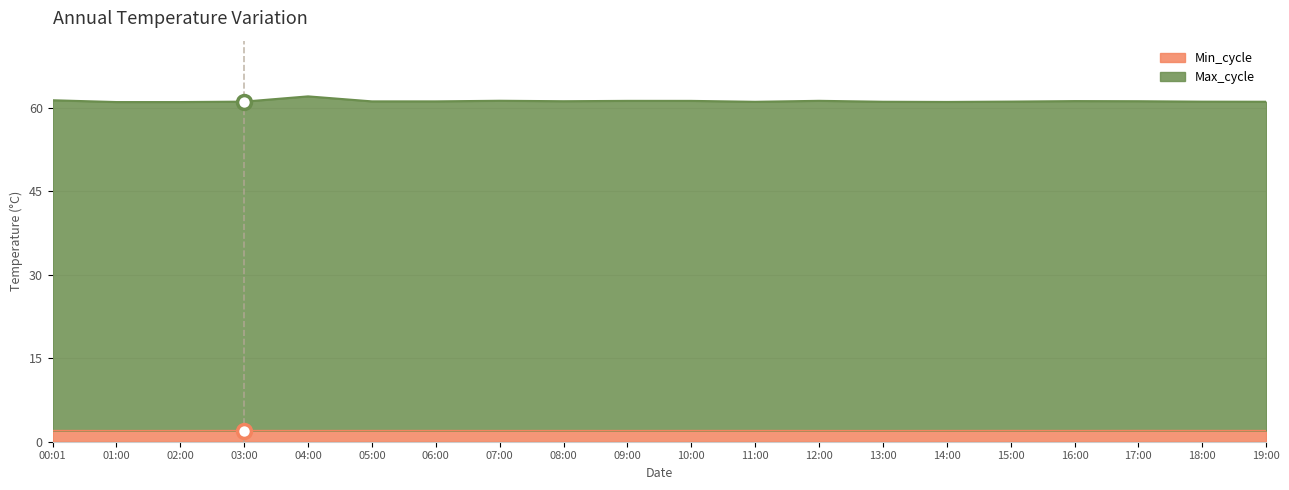

Reading right to left, extract all data points from this chart.

Min_cycle: 2.0	2.0	2.0	2.0	2.0	2.0	2.0	2.0	2.0	2.0	2.0	2.0	2.0	2.0	2.0	2.0	2.0	2.0	2.0	2.0
Max_cycle: 61.0	61.0	61.1	61.2	61.1	61.0	61.0	61.2	61.0	61.2	61.2	61.1	61.2	61.1	61.1	62.0	61.1	61.0	61.0	61.3